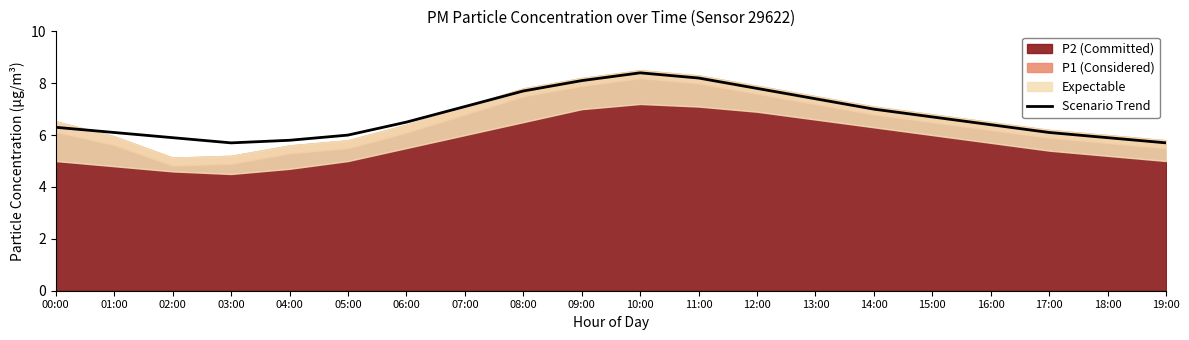

What is the approximate value at 05:00?

6.0